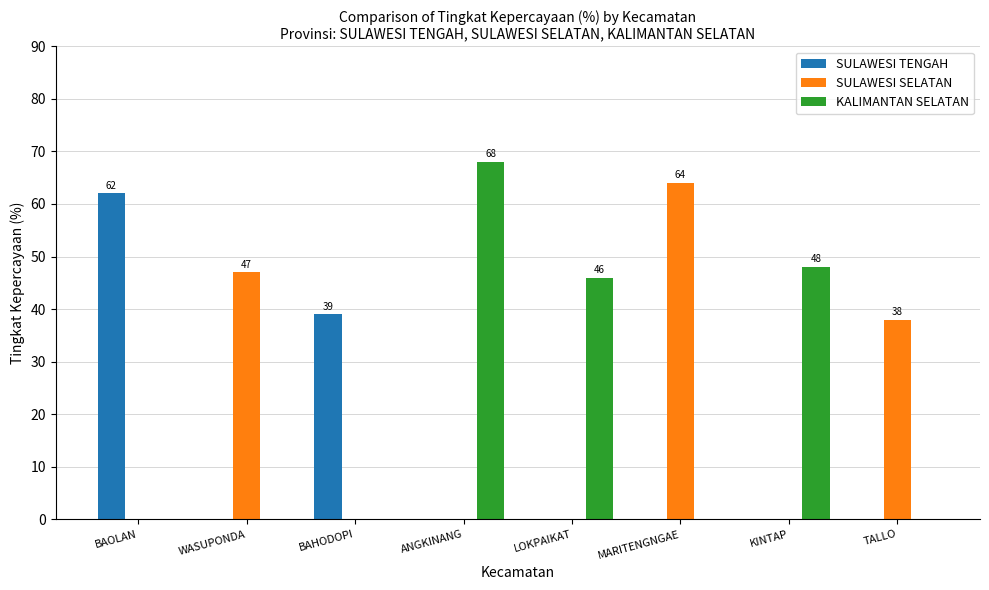

How many SULAWESI TENGAH values are between 0 and 39?

7